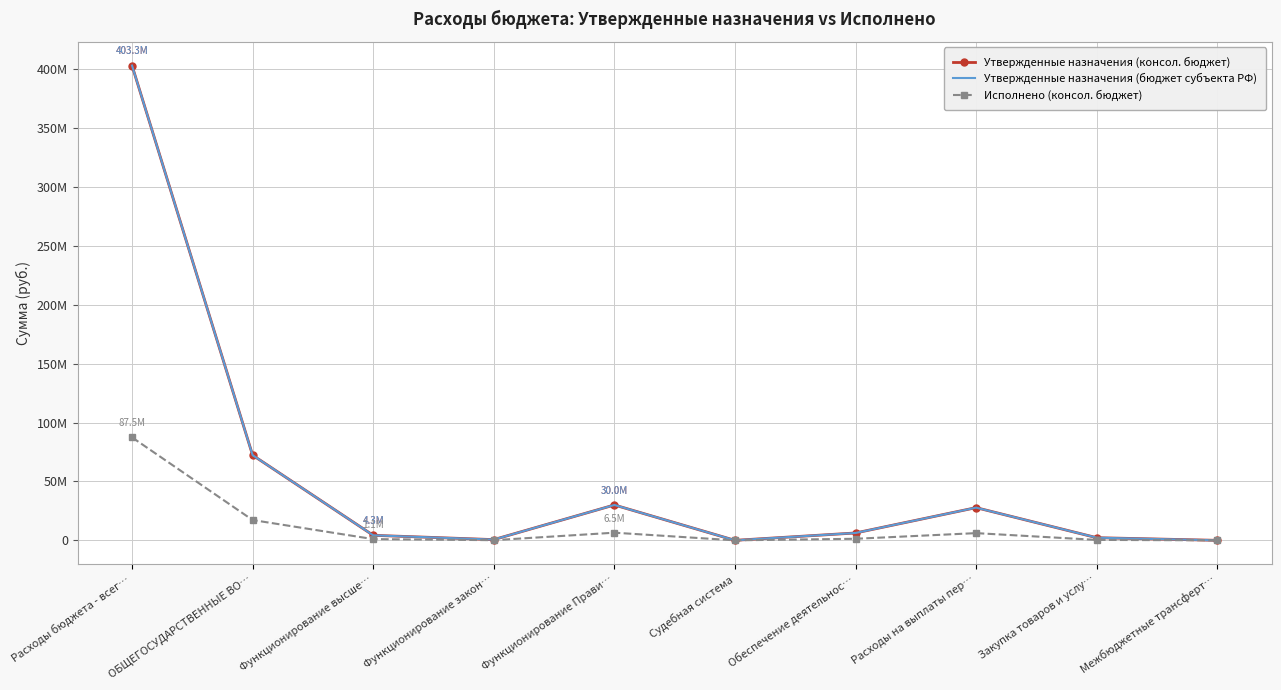

At how many categories does at least one series exceed 273649529?

1